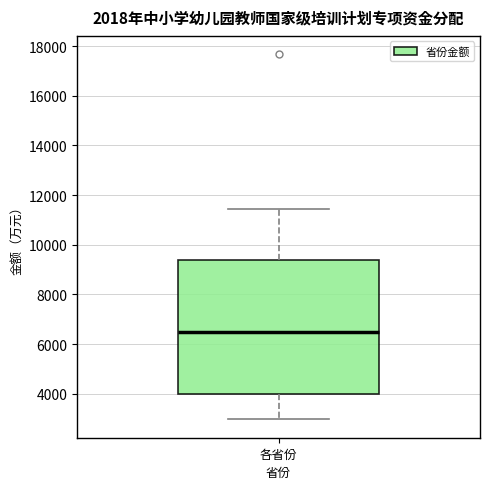

Where does the upper whisker of the box for 各省份 end on the y-axis? The values are not printed on the chart, so give them approximately, as read against the axis.

11400